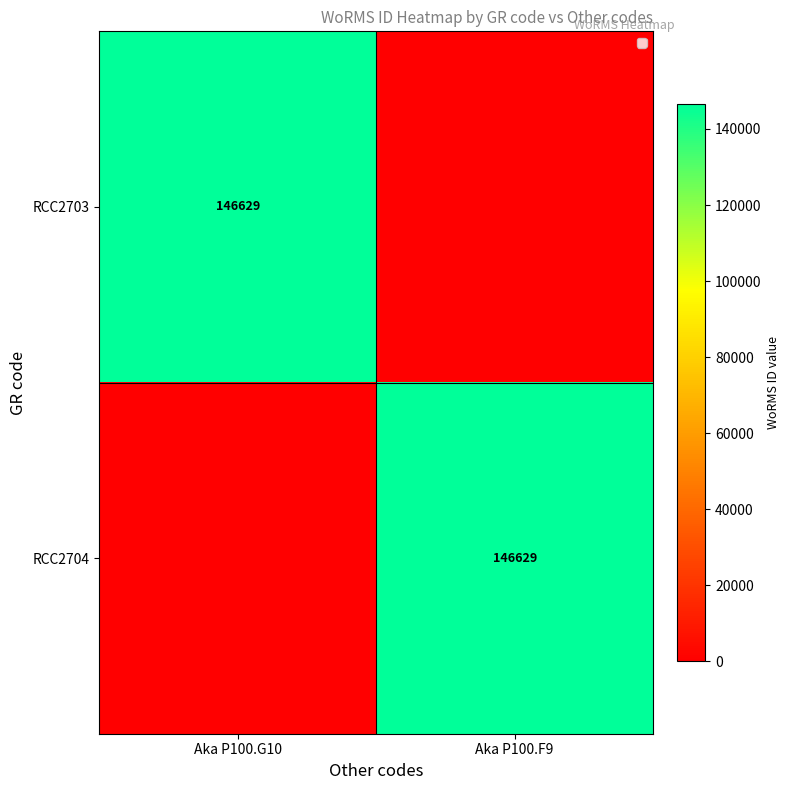

True or false: RCC2704 has a value of 146629 at Aka P100.F9.

True